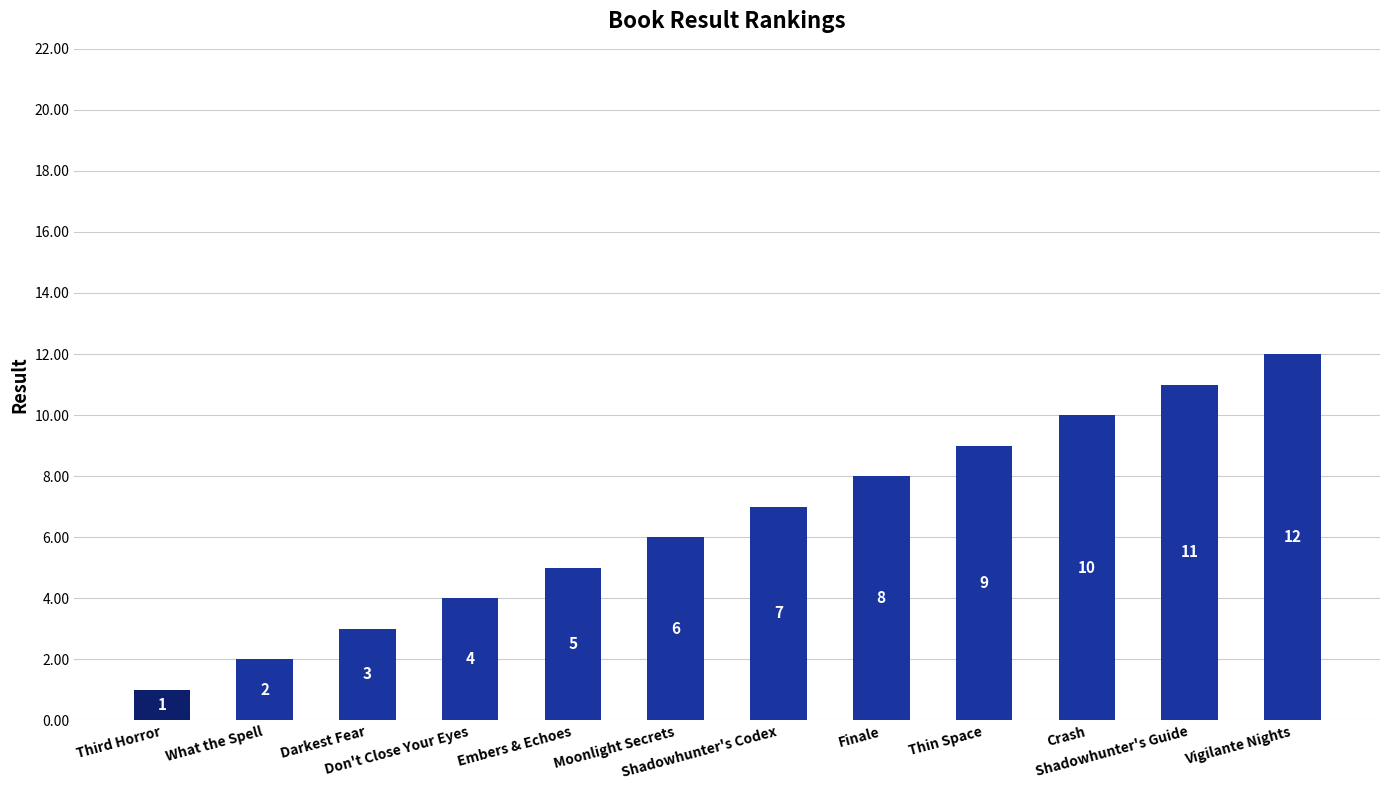

Between Third Horror and Shadowhunter's Codex, which is larger?

Shadowhunter's Codex